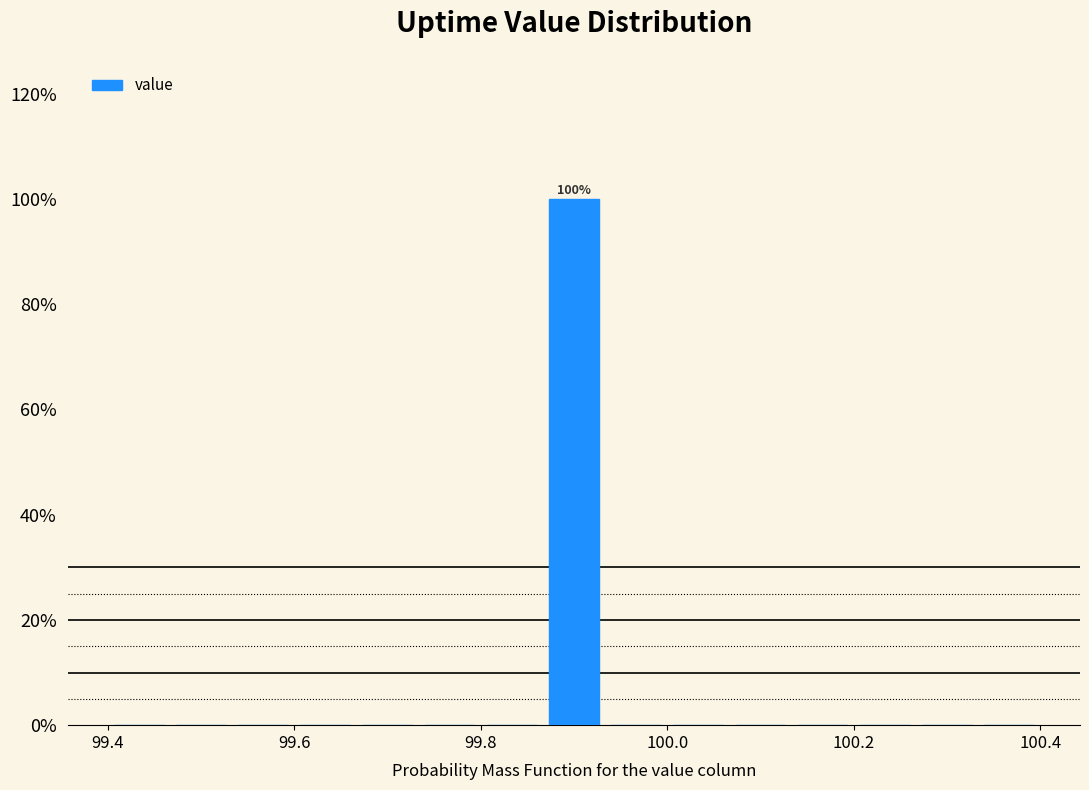

Around what value on the x-axis is the tallest bar? Give the approximate position of its centre, as read against the axis.

99.90